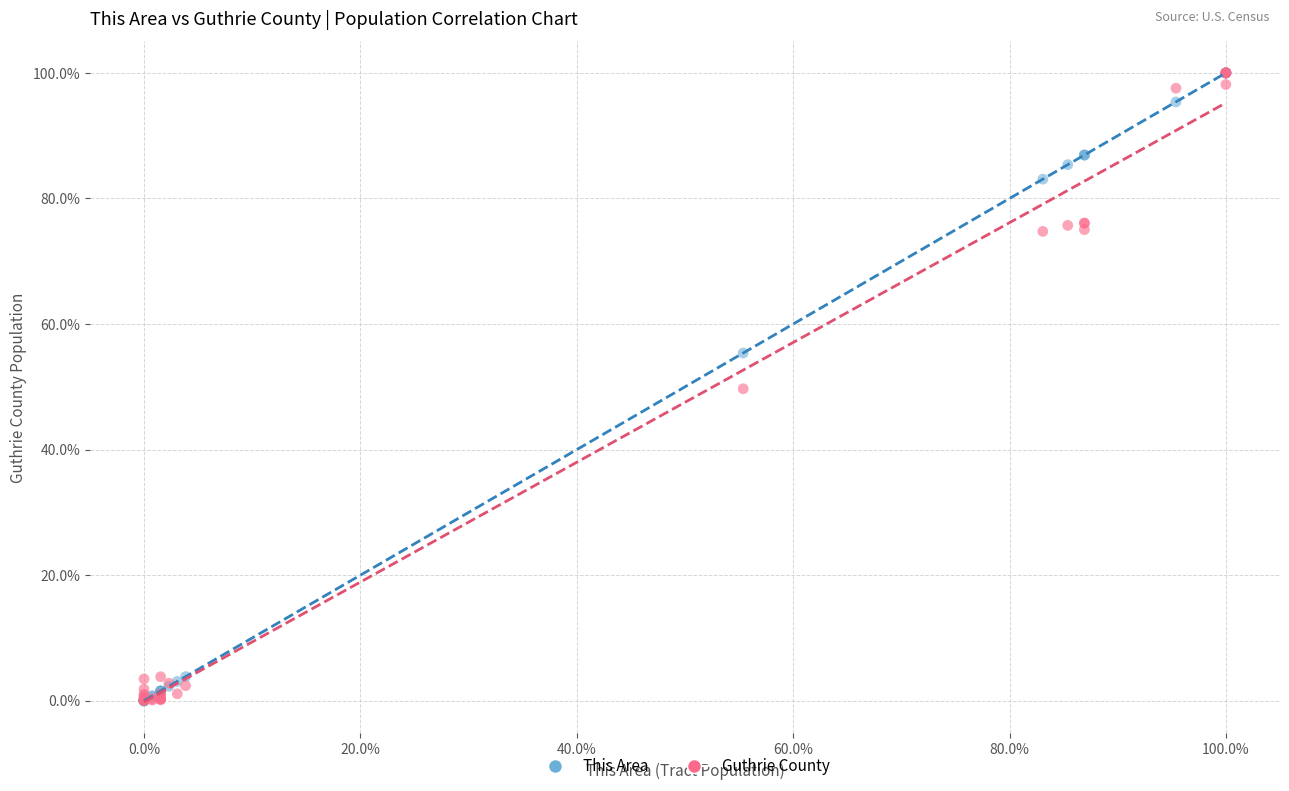

Which series has the largest Y range (max minus min)?

This Area